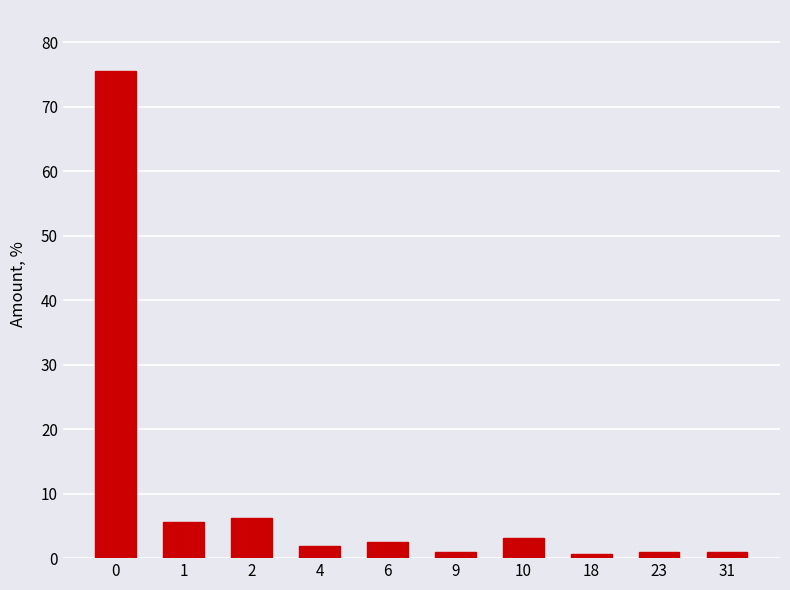

What is the greatest value displayed?

75.5